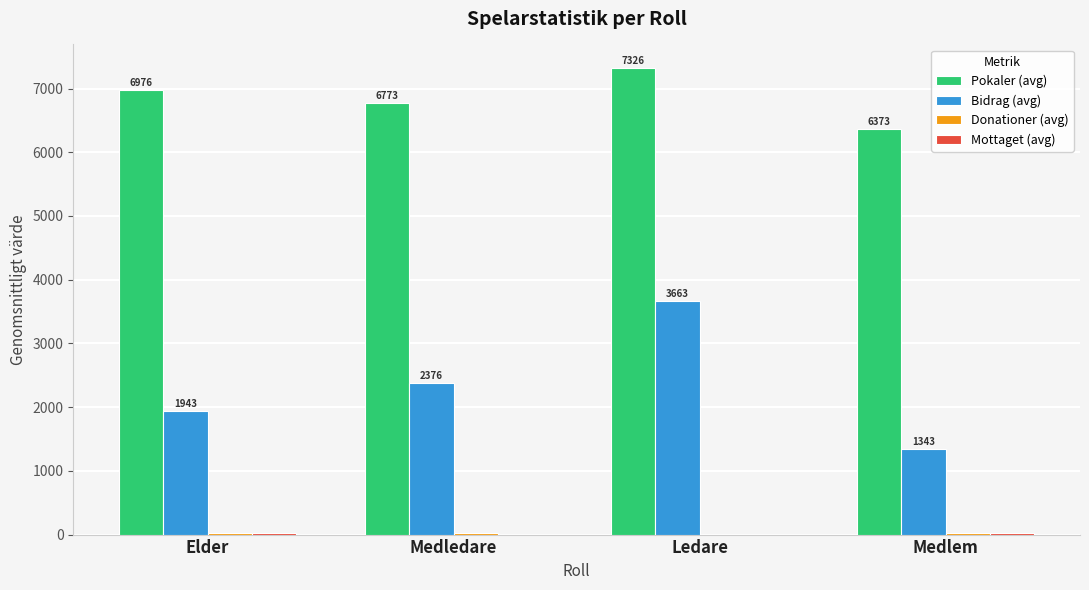

Which series has the largest total across all categories?

Pokaler (avg)